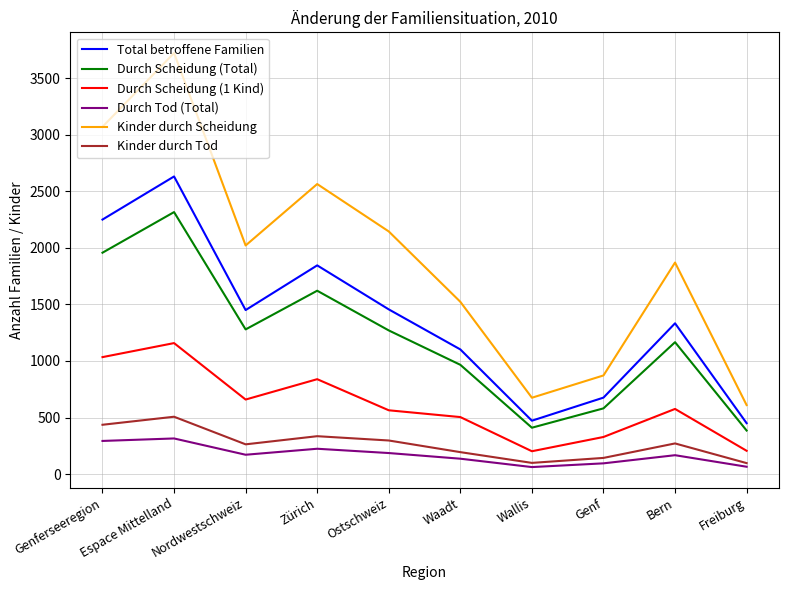

What is the total value across all series at Nordwestschweiz?

5843